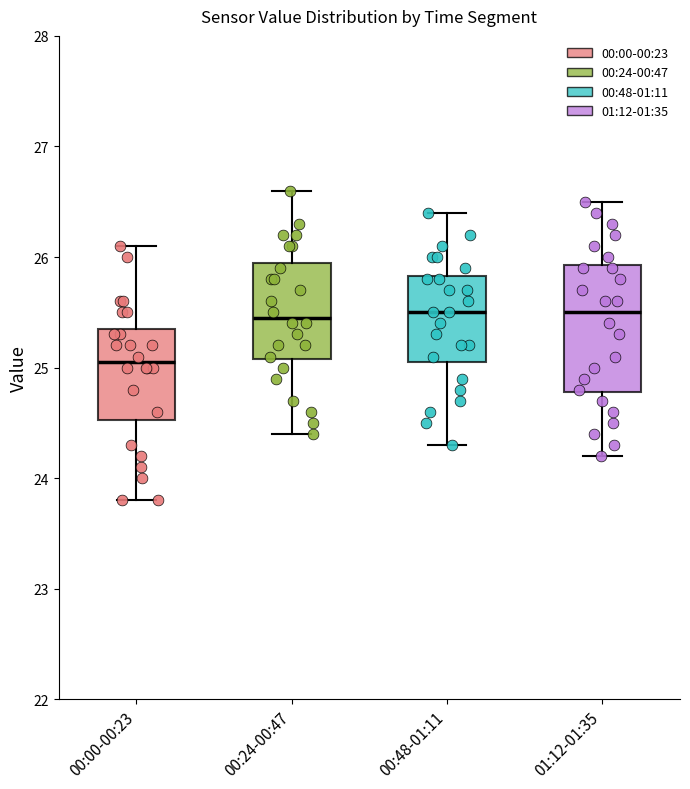

Which box's median line is the lowest?

00:00-00:23